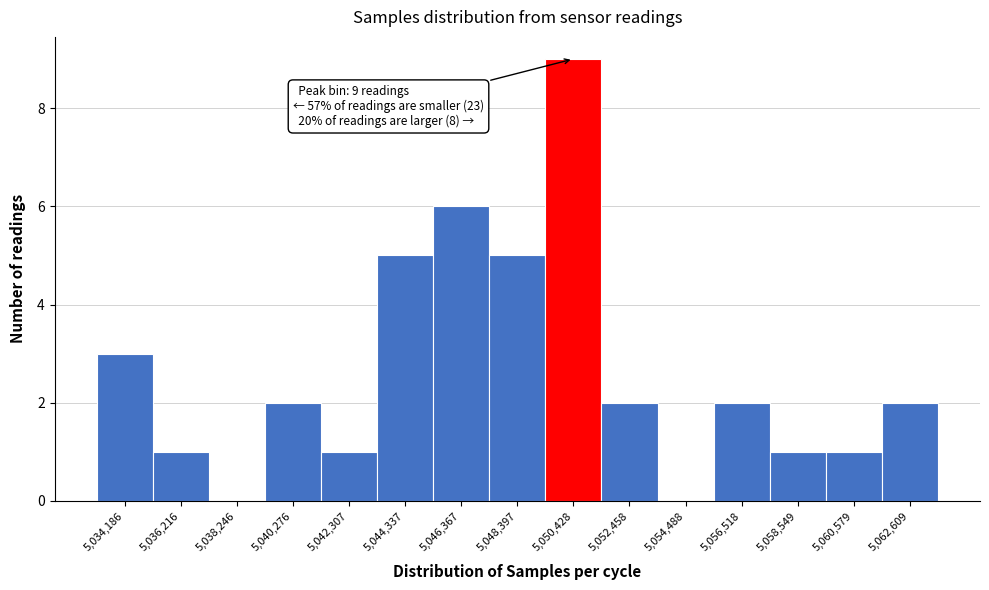

Reading left to right, extract all data points from this chart.

5,034,186=3	5,036,216=1	5,038,246=0	5,040,276=2	5,042,307=1	5,044,337=5	5,046,367=6	5,048,397=5	5,050,428=9	5,052,458=2	5,054,488=0	5,056,518=2	5,058,549=1	5,060,579=1	5,062,609=2